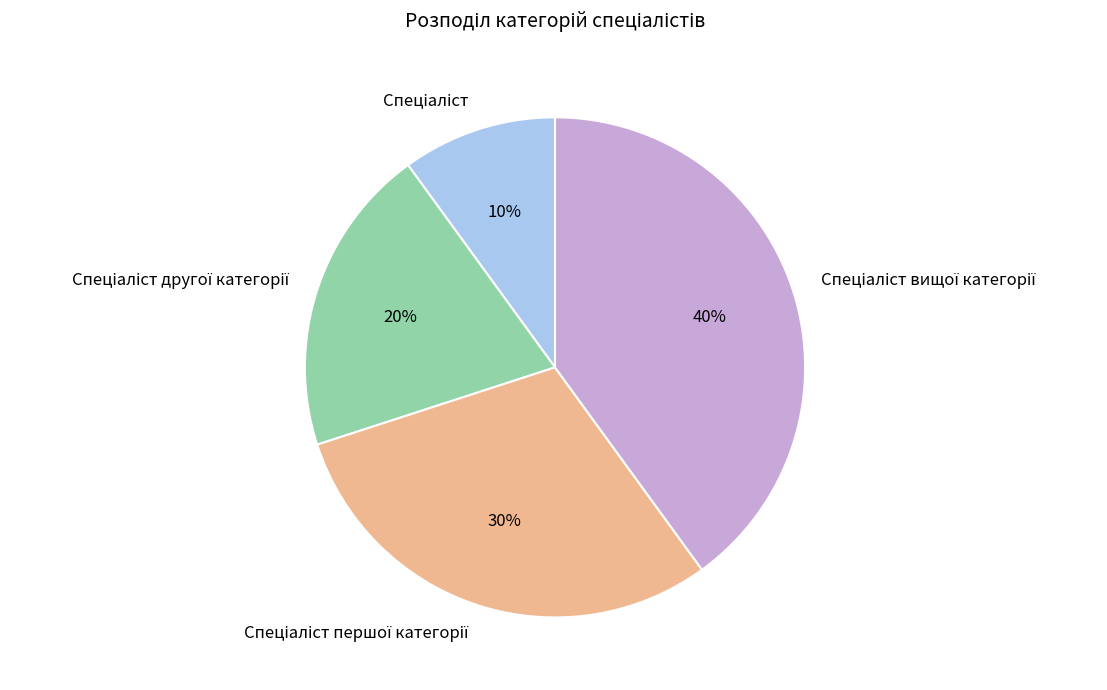

Does any single category account for the majority?

No